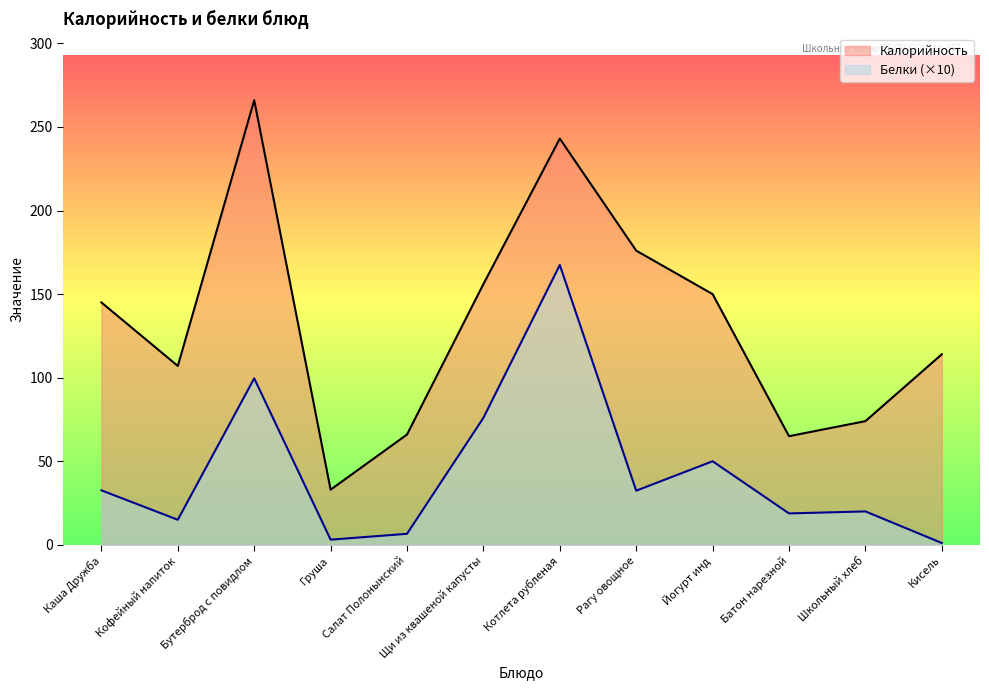

Is it true that Калорийность equals 266.0 at Бутерброд с повидлом?

True